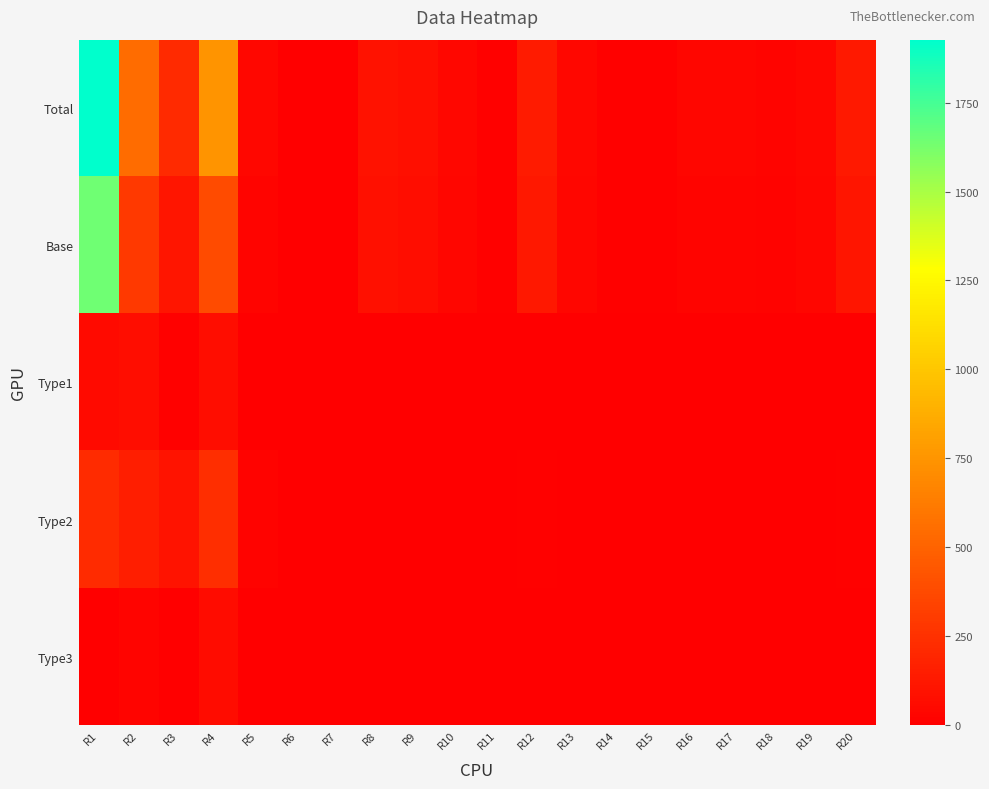

Which category has the highest value across all series?

R1